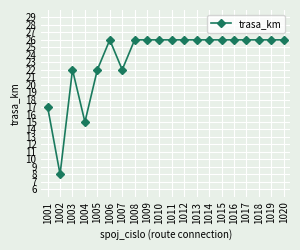

Reading right to left, extract all data points from this chart.

26	26	26	26	26	26	26	26	26	26	26	26	26	22	26	22	15	22	8	17